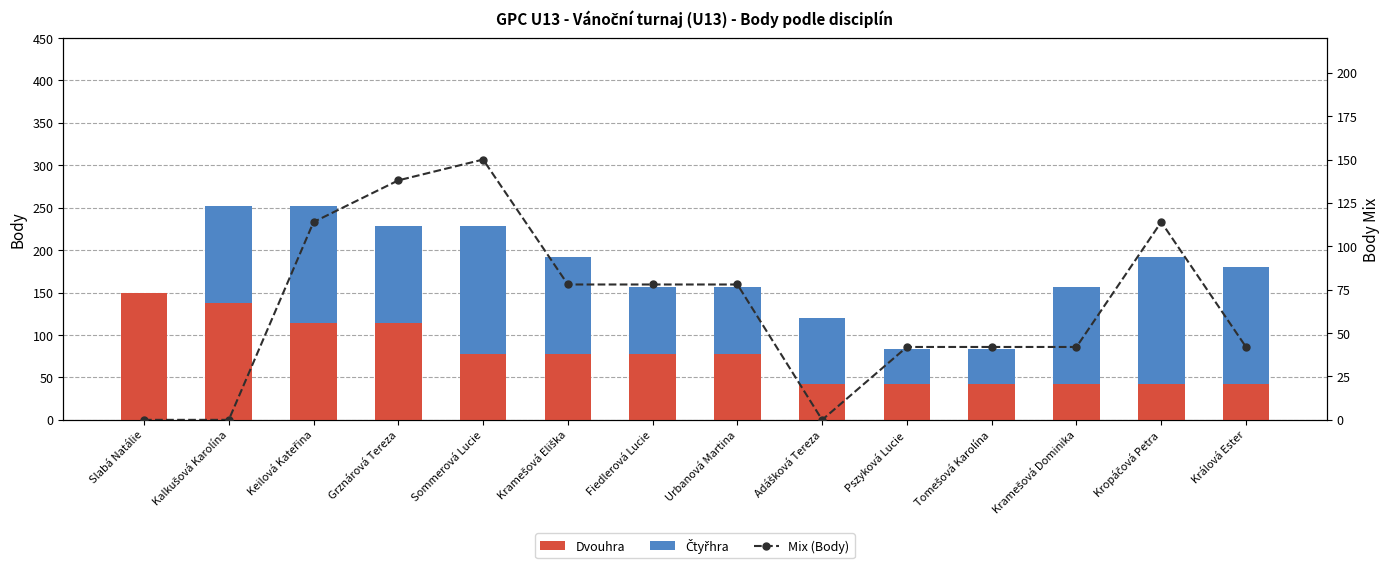

What is the sum of the Mix (Body) values at Adášková Tereza and Keilová Kateřina?

114